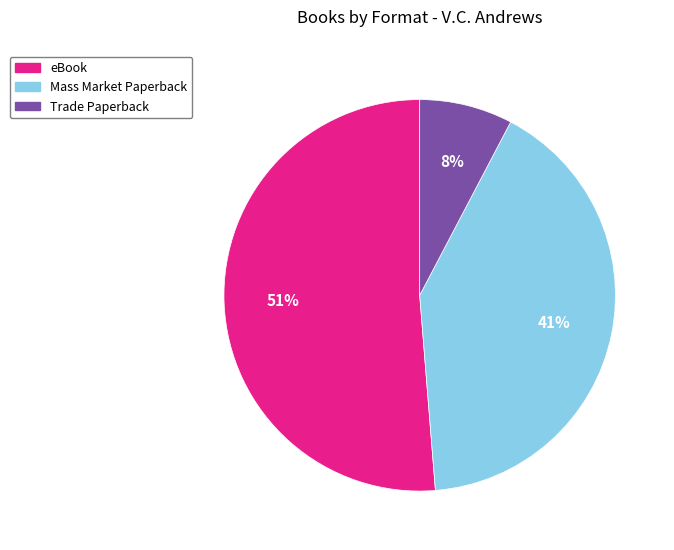

Is the sum of Mass Market Paperback and eBook greater than half?

Yes